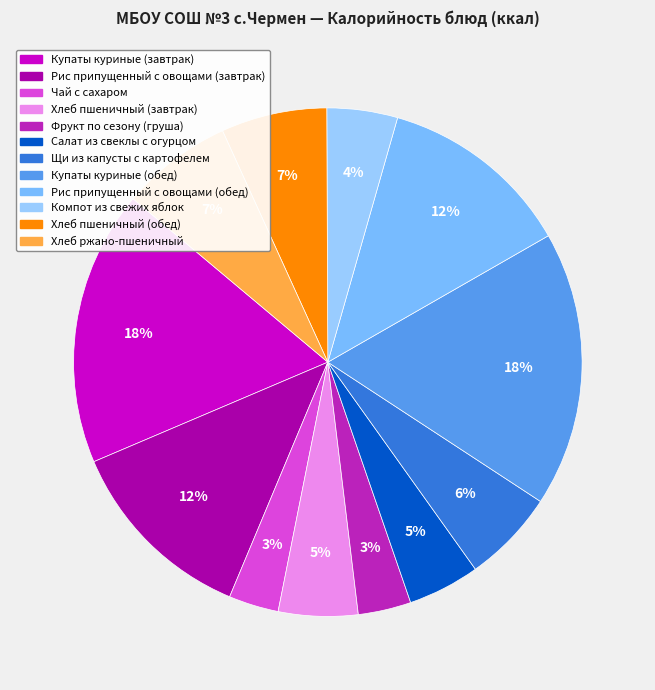

Is it true that Салат из свеклы с огурцом is 5% of the pie?

True